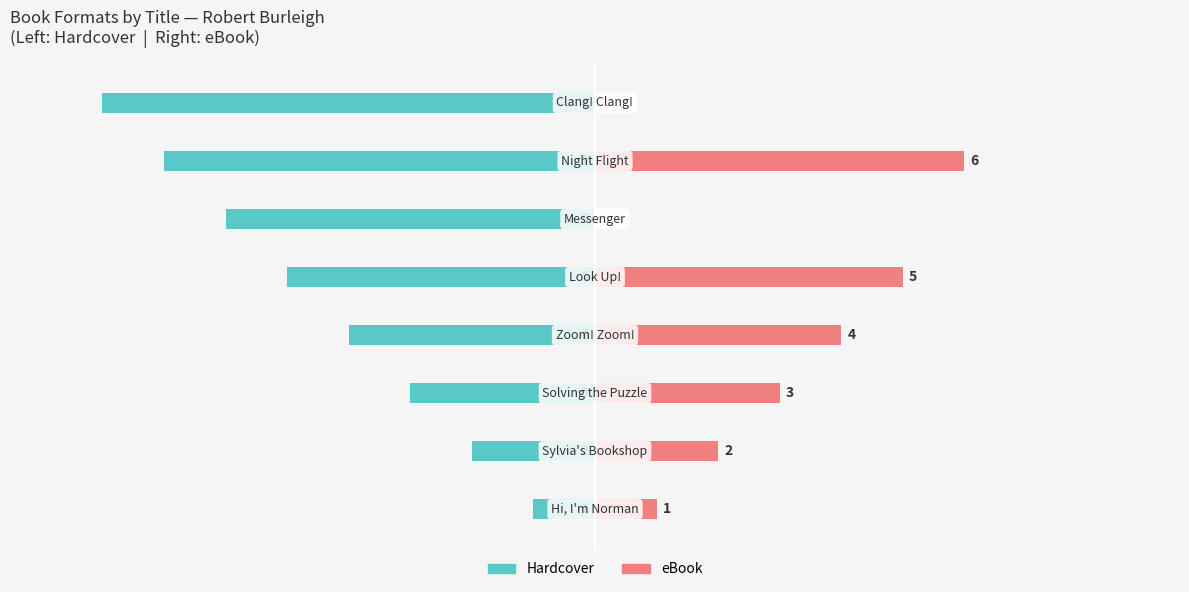

Which series has the largest range (max minus min)?

Hardcover